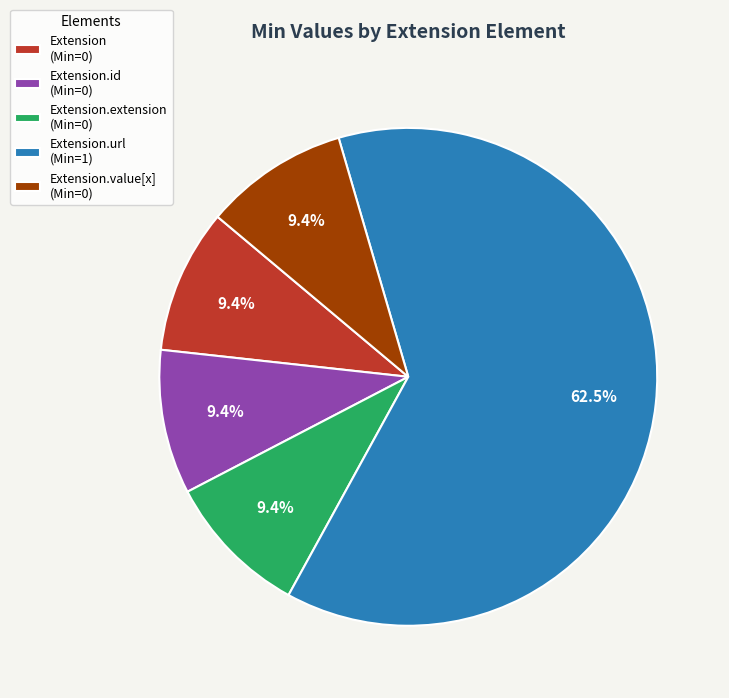

How many segments does this pie chart have?

5